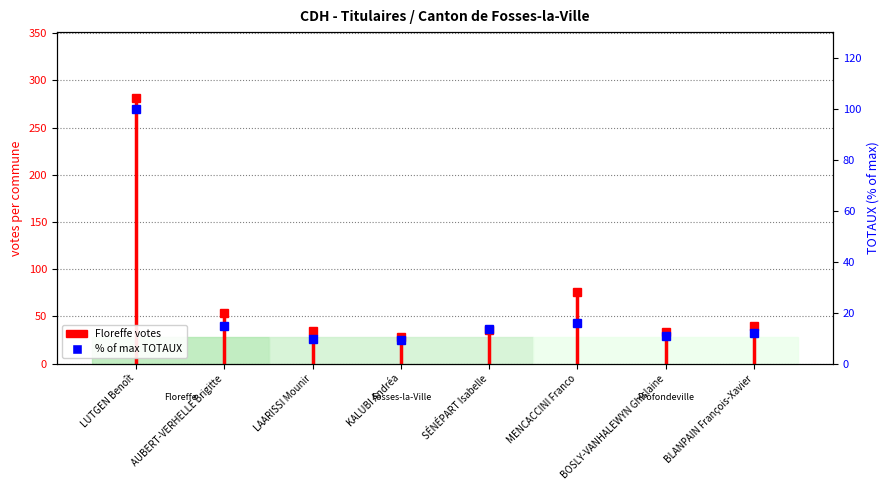

List the labels in order of value, largest first.

LUTGEN Benoît, MENCACCINI Franco, AUBERT-VERHELLE Brigitte, SÉNÉPART Isabelle, BLANPAIN François-Xavier, BOSLY-VANHALEWYN Ghislaine, LAARISSI Mounir, KALUBI Andréa